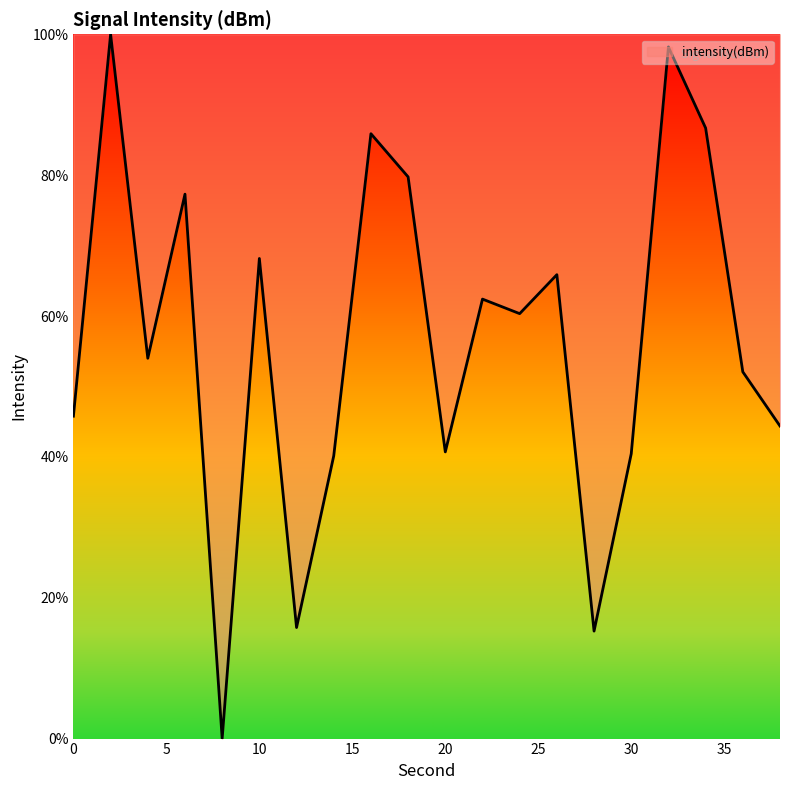

What is the difference between the maximum and minimum values?

100.0